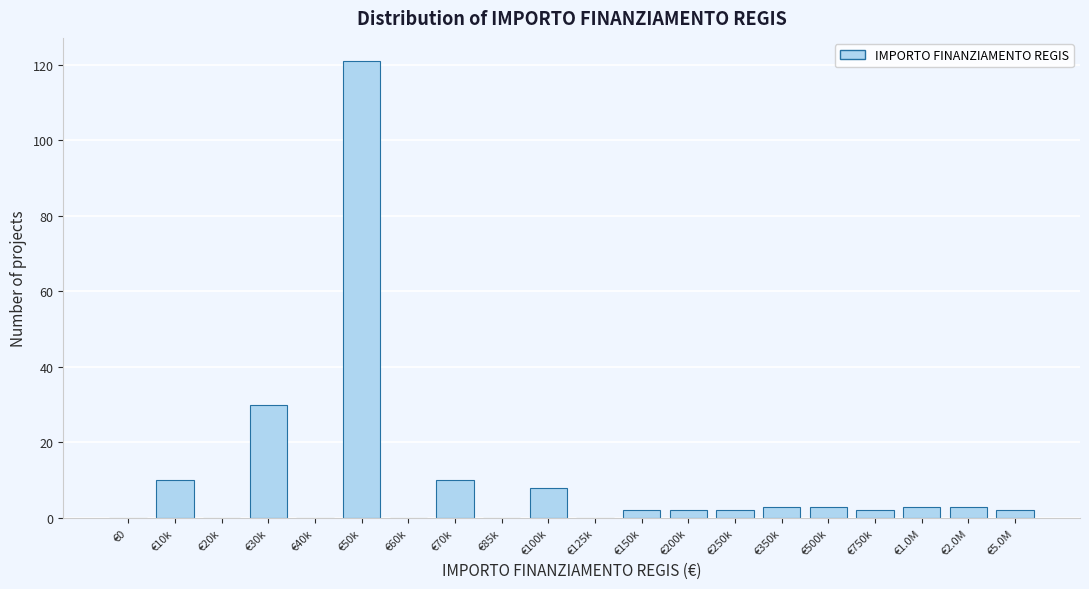

Reading right to left, what are all the values shown in this chart?

€5.0M=2	€2.0M=3	€1.0M=3	€750k=2	€500k=3	€350k=3	€250k=2	€200k=2	€150k=2	€125k=0	€100k=8	€85k=0	€70k=10	€60k=0	€50k=121	€40k=0	€30k=30	€20k=0	€10k=10	€0=0